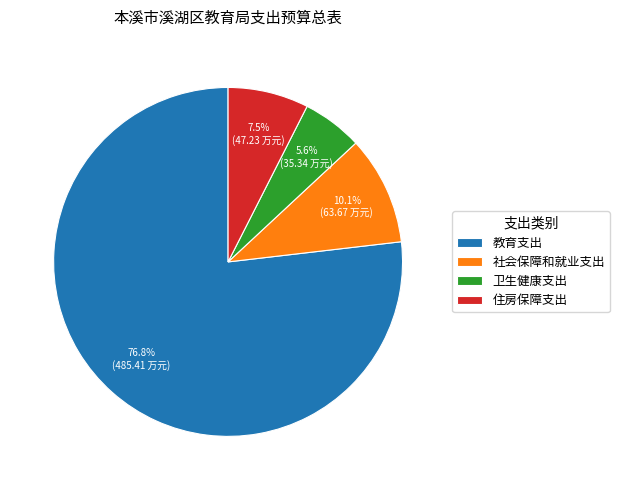

Which has a higher value, 卫生健康支出 or 社会保障和就业支出?

社会保障和就业支出